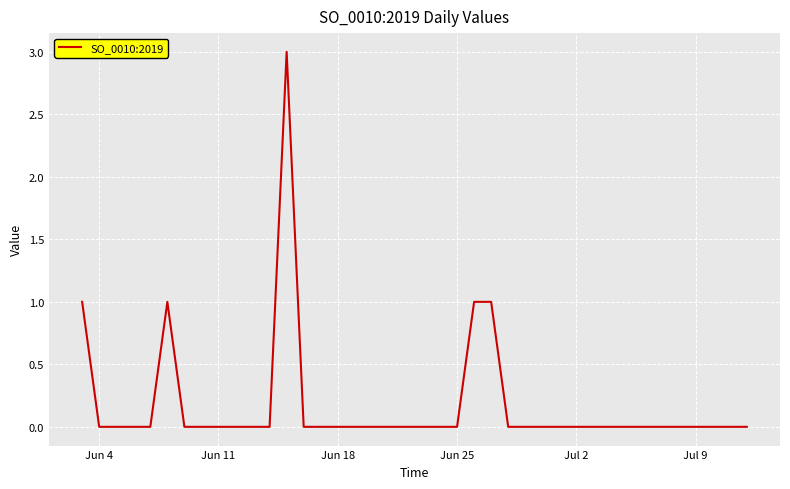

What is the greatest value displayed?

3